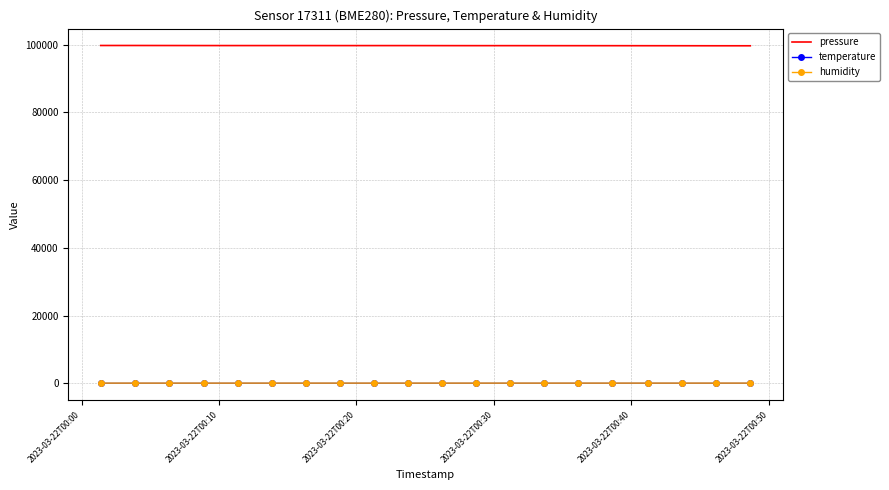

True or false: pressure and humidity cross at least once.

False